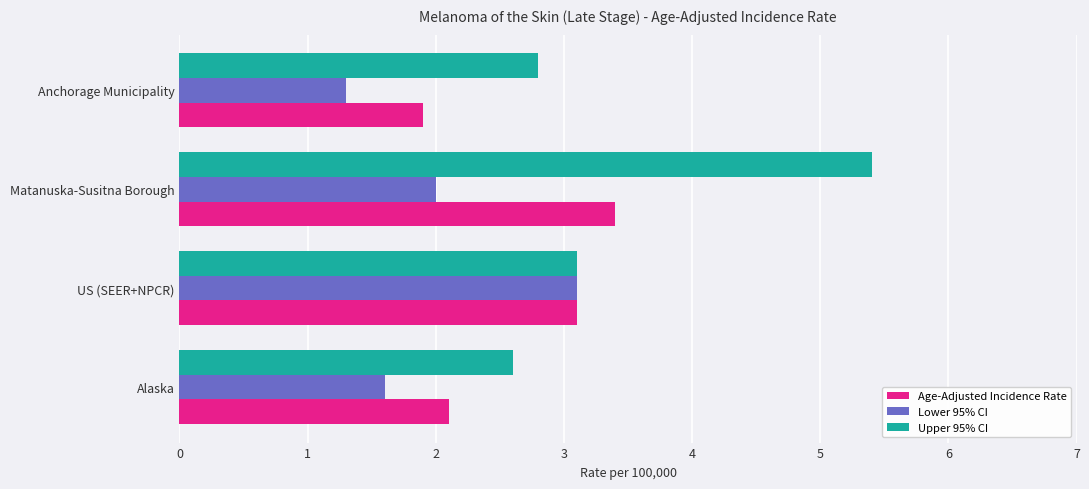

What is the sum of all Age-Adjusted Incidence Rate values?

10.5